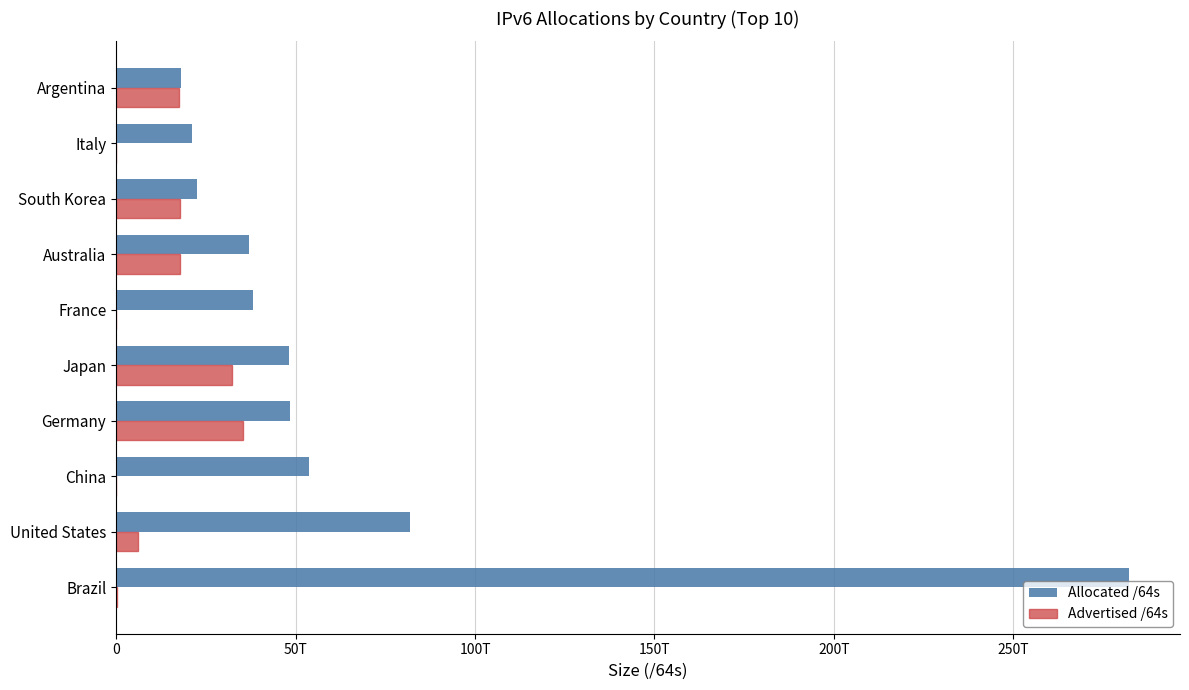

What are all the series names shown in the legend?

Allocated /64s, Advertised /64s